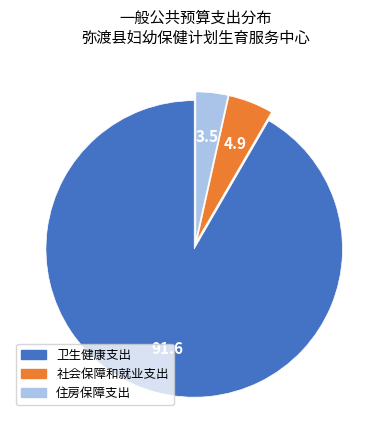

Do 住房保障支出 and 卫生健康支出 together represent more than half of the pie?

Yes